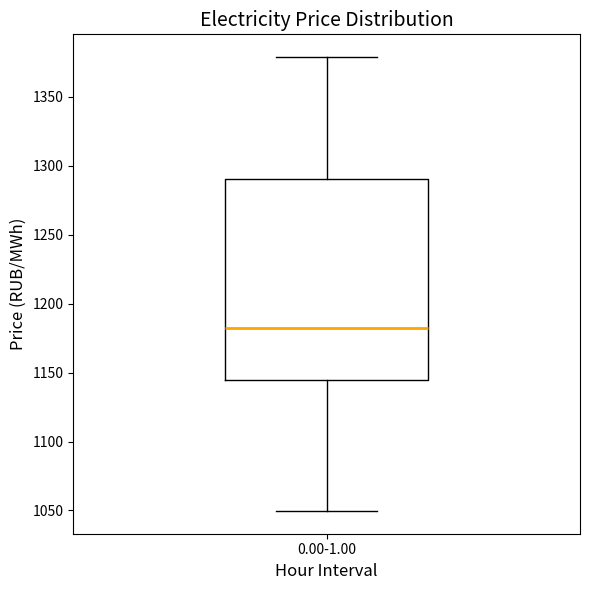

Read this box plot against the y-axis: the position of the median line, the range covered by the box, and the ends of both whiskers. The values are not printed on the chart, so give them approximately, as read against the axis.

median 1180, box 1145 to 1290, whiskers 1050 to 1380